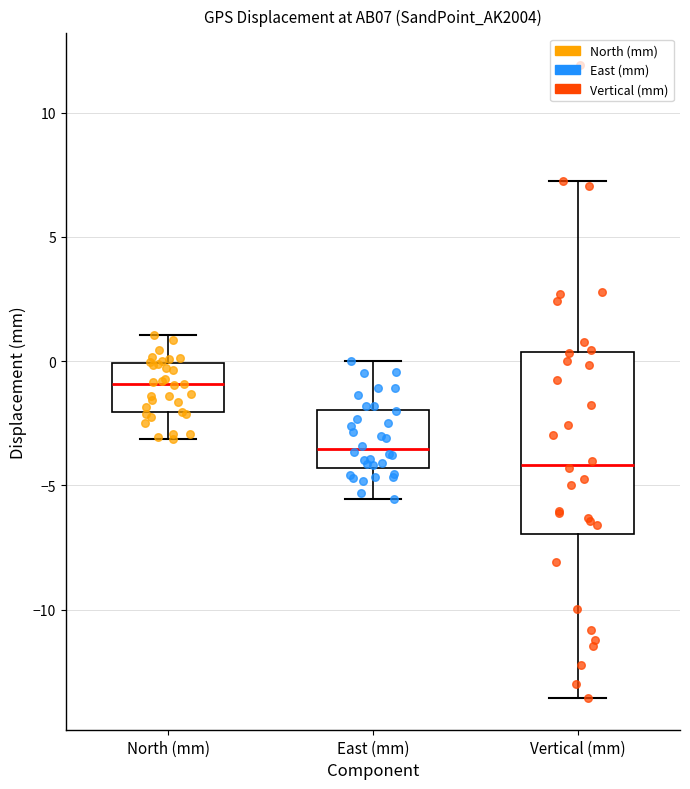

Reading left to right, transcribe this box plot: for each box, give where its median line is, the range the box spans, and where its two whiskers end, as read against the y-axis. The values are not printed on the chart, so give them approximately, as read against the axis.

North (mm): median -1.0, box -2.0 to 0.0, whiskers -3.0 to 1.0
East (mm): median -3.5, box -4.5 to -2.0, whiskers -5.5 to 0.0
Vertical (mm): median -4.0, box -7.0 to 0.5, whiskers -13.5 to 7.5